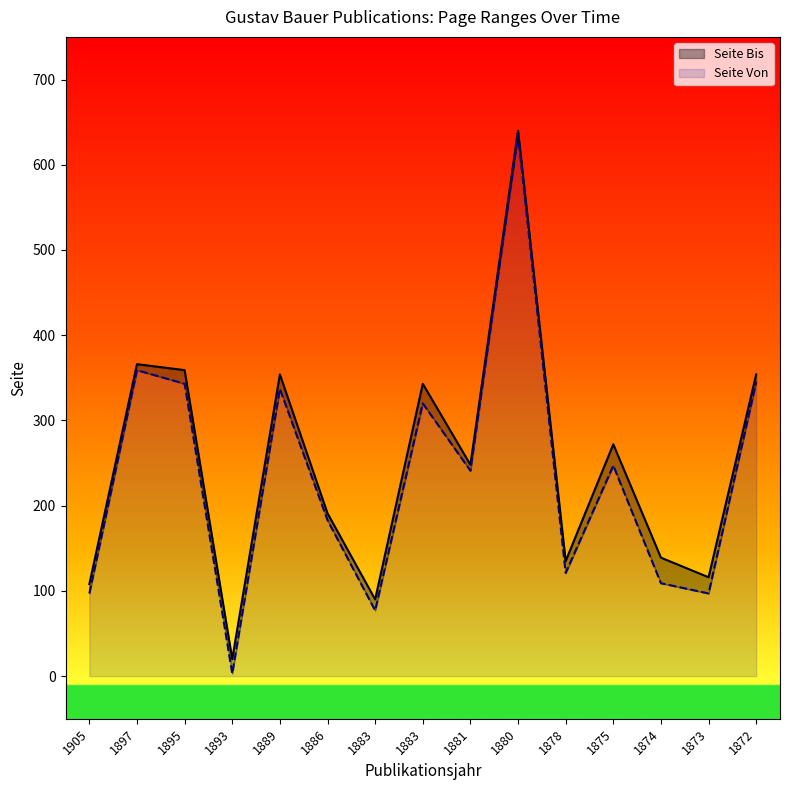

What is the total value across all series at 1881?

248